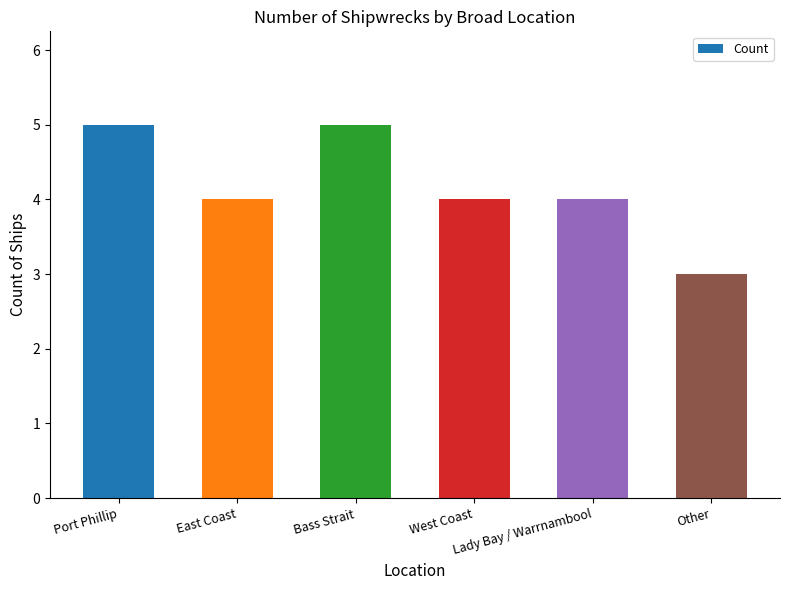

Read the value at Bass Strait.

5